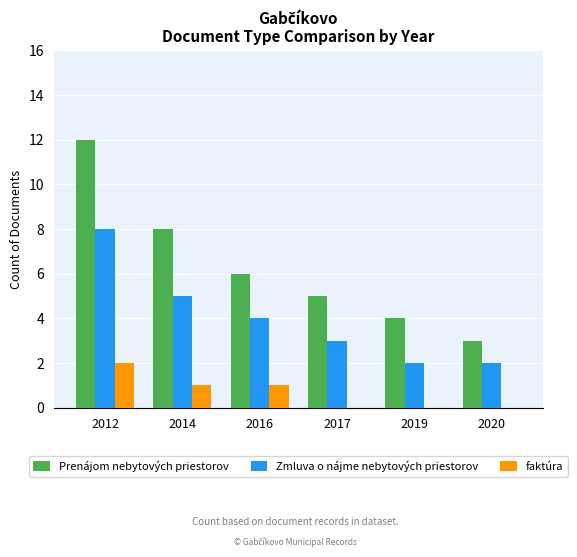

The value of Zmluva o nájme nebytových priestorov at 2012 is 8. True or false?

True